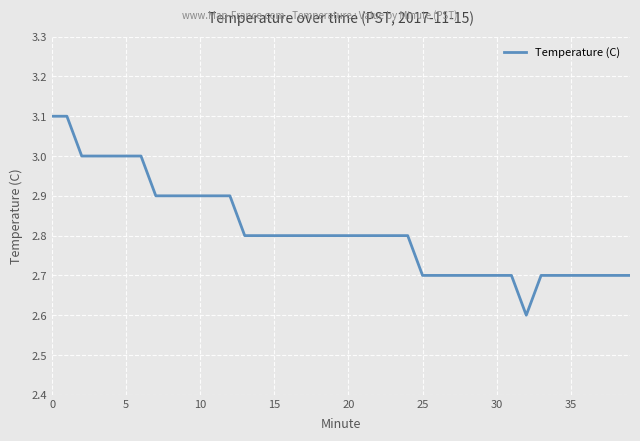

What is the maximum value shown in the chart?

3.1